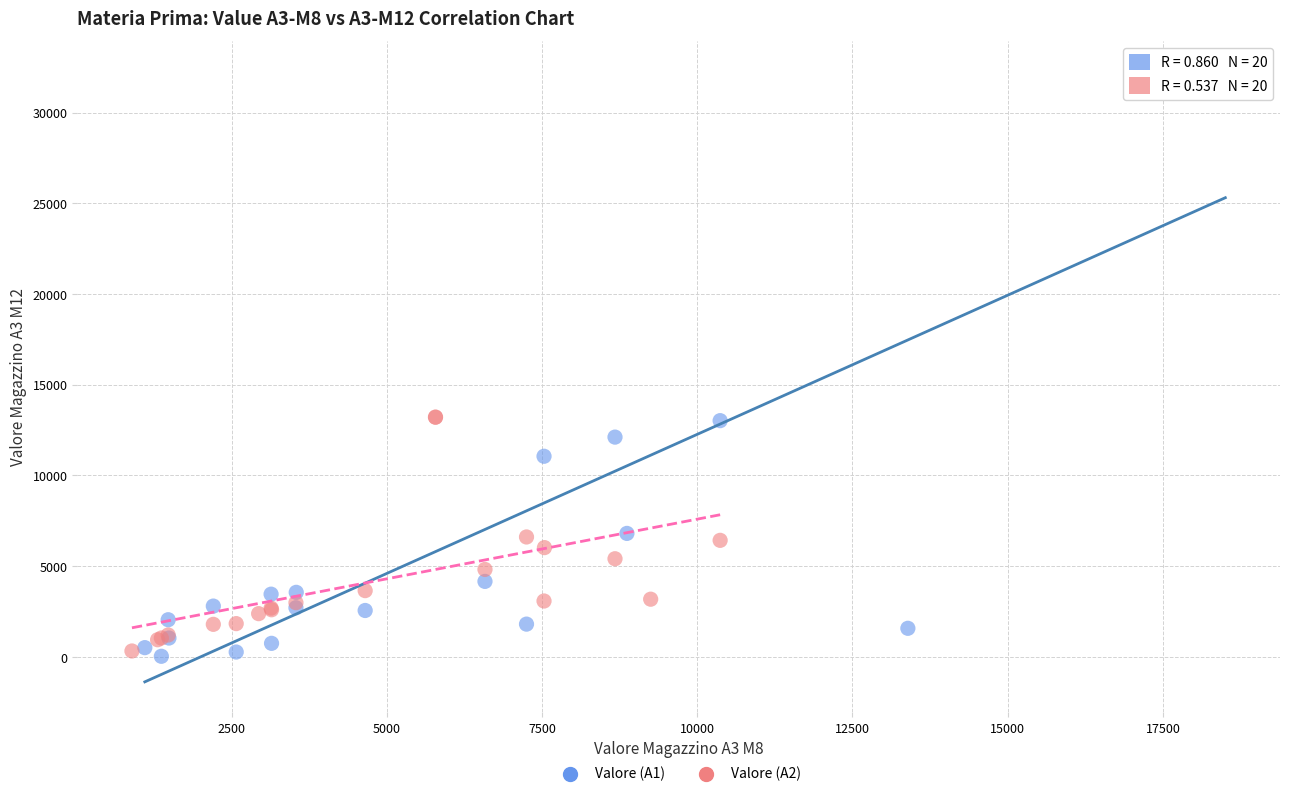

Which series has the largest Y range (max minus min)?

Valore (A1)